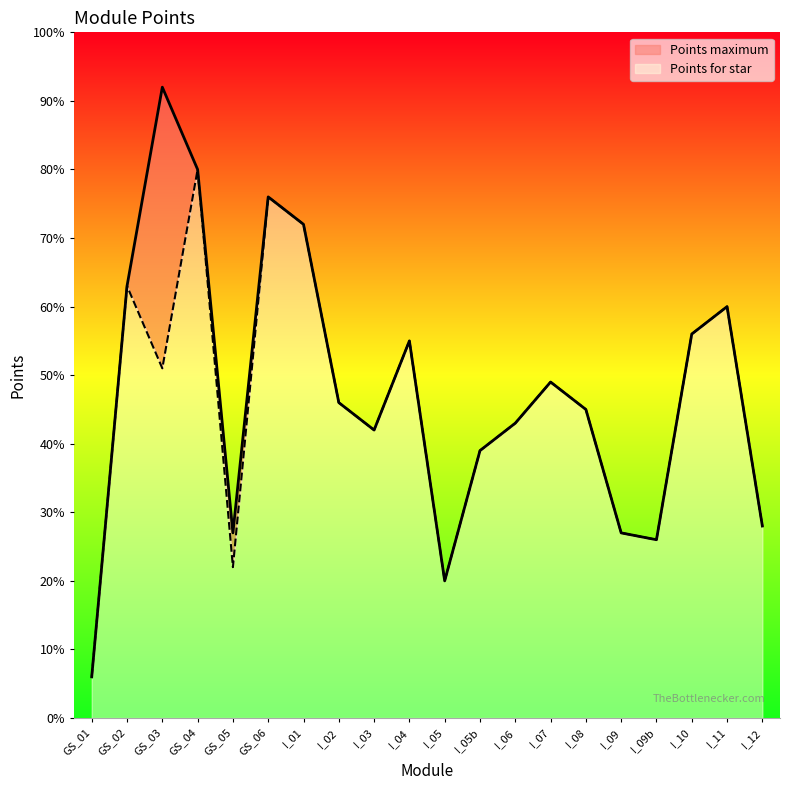

What is the difference between the second highest and minimum values in the Points maximum series?

74